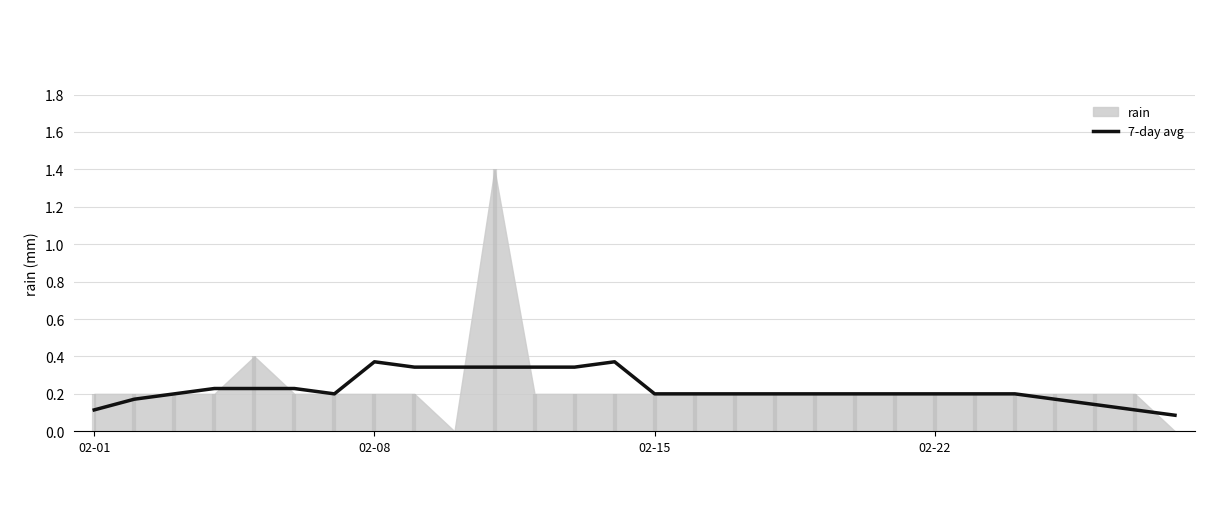

Which category has the lowest value across all series?

27